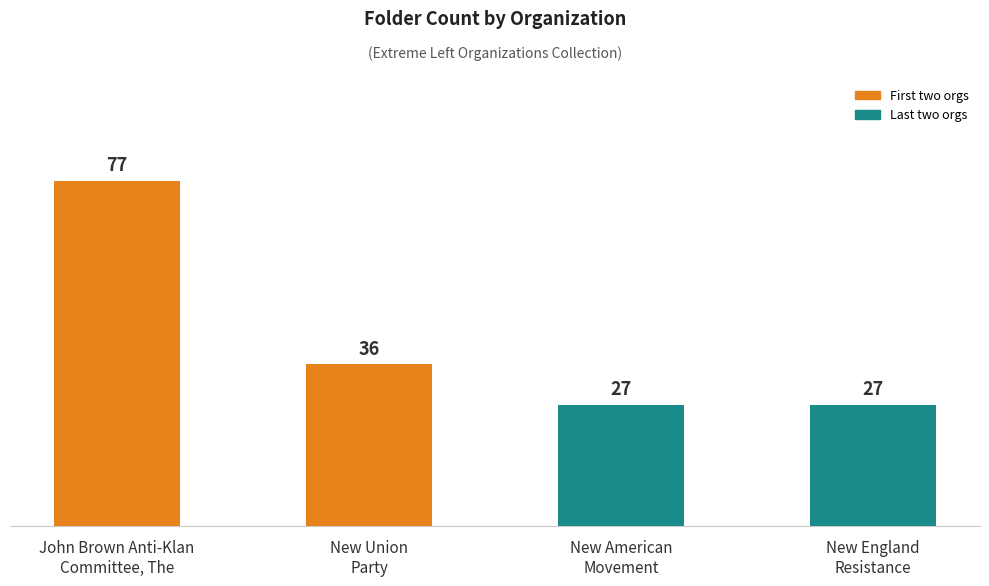

What is the sum of all values?

167